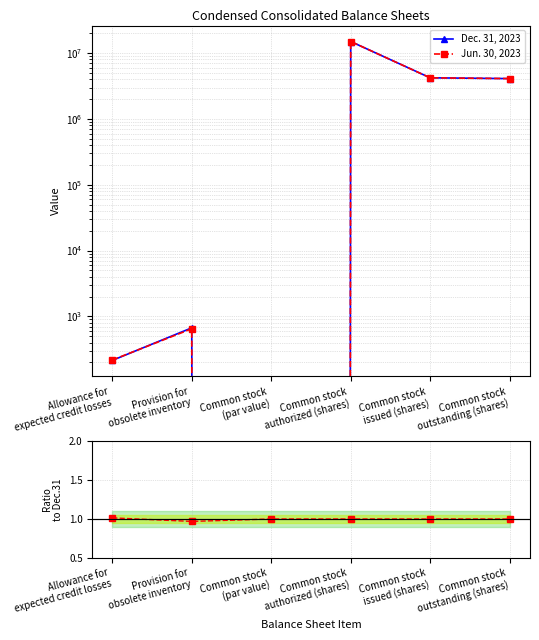

At which label is Dec. 31, 2023 closest to 7500000?

Common stock
issued (shares)